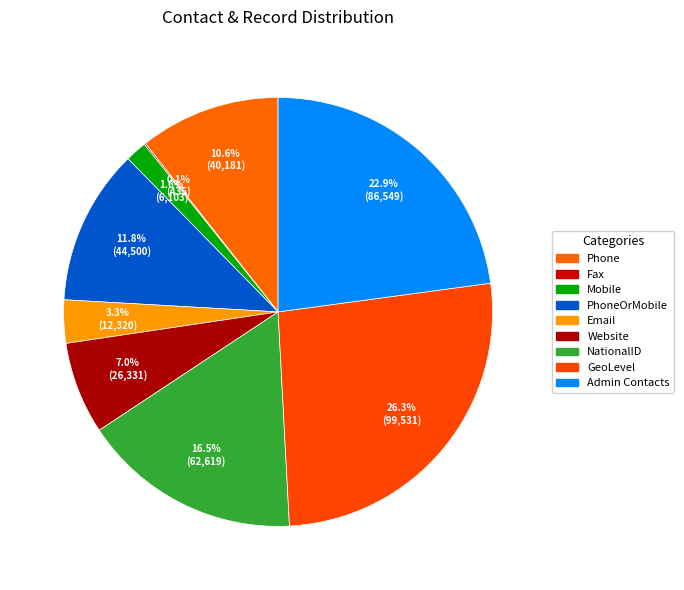

Rank the categories by value from highest to lowest.

GeoLevel, Admin Contacts, NationalID, PhoneOrMobile, Phone, Website, Email, Mobile, Fax